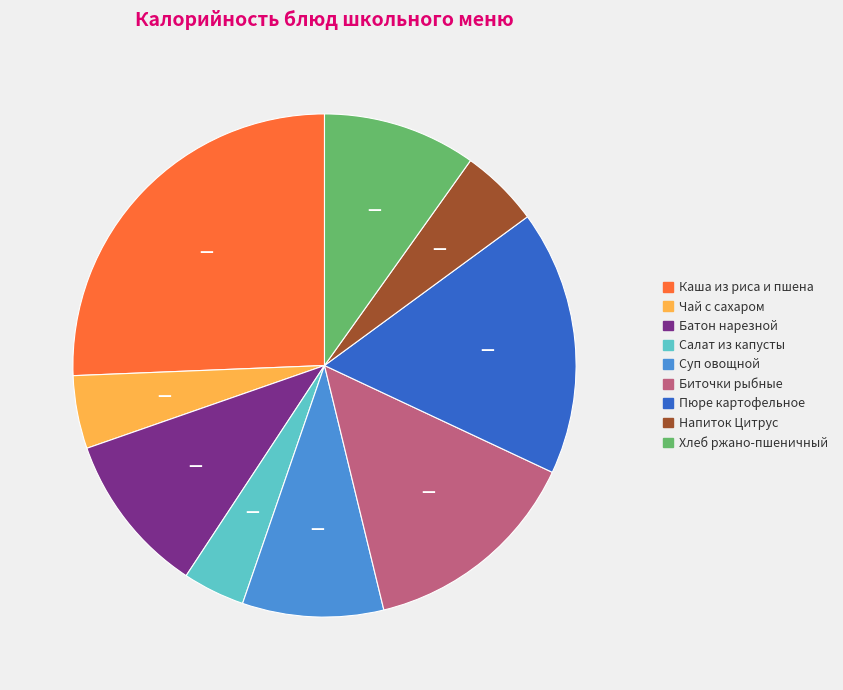

Is there any slice that represents more than half of the pie?

No